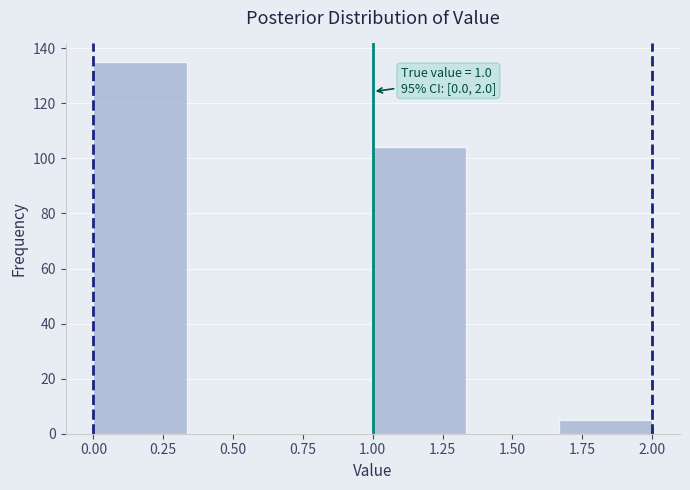

Which range on the x-axis has the tallest bar?

0.00 to 0.35